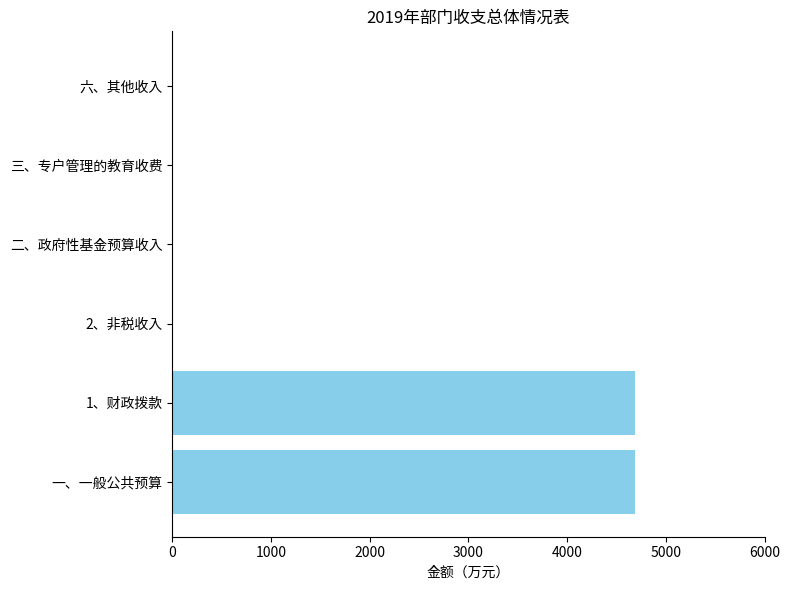

Is it true that the value at 2、非税收入 is -2196.9?

False